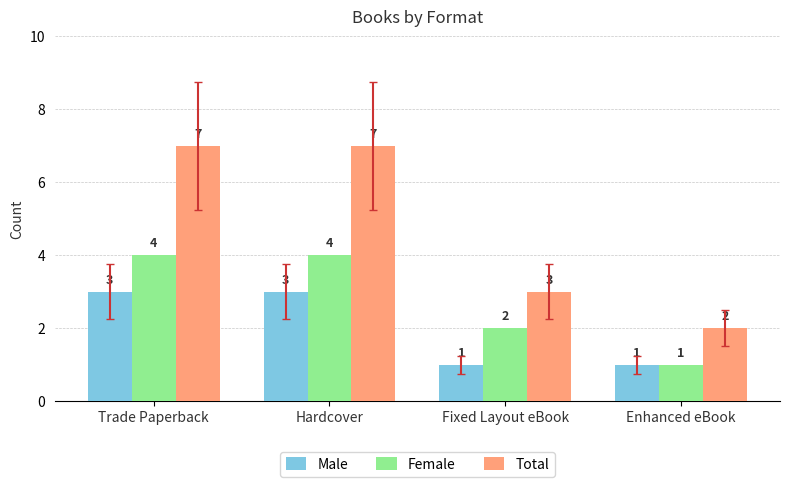

How many distinct data groups are displayed?

3